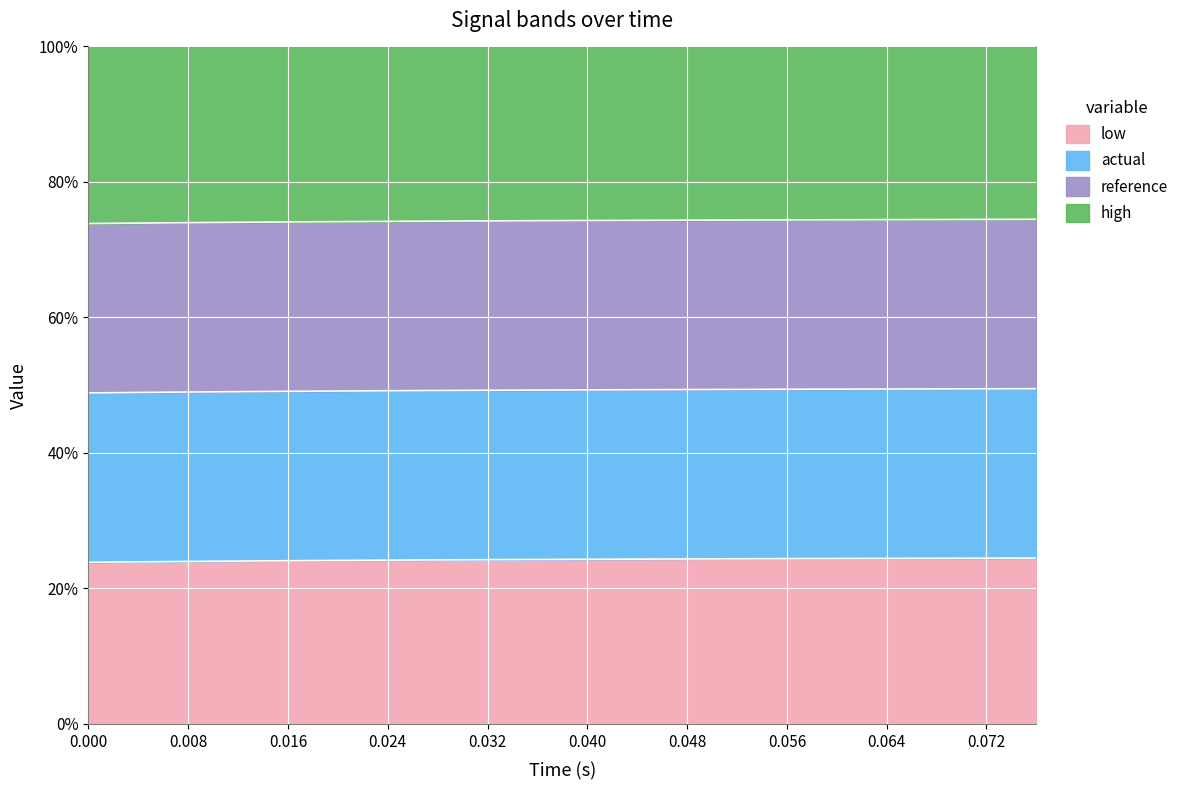

What is the average value of the actual series?

49.3